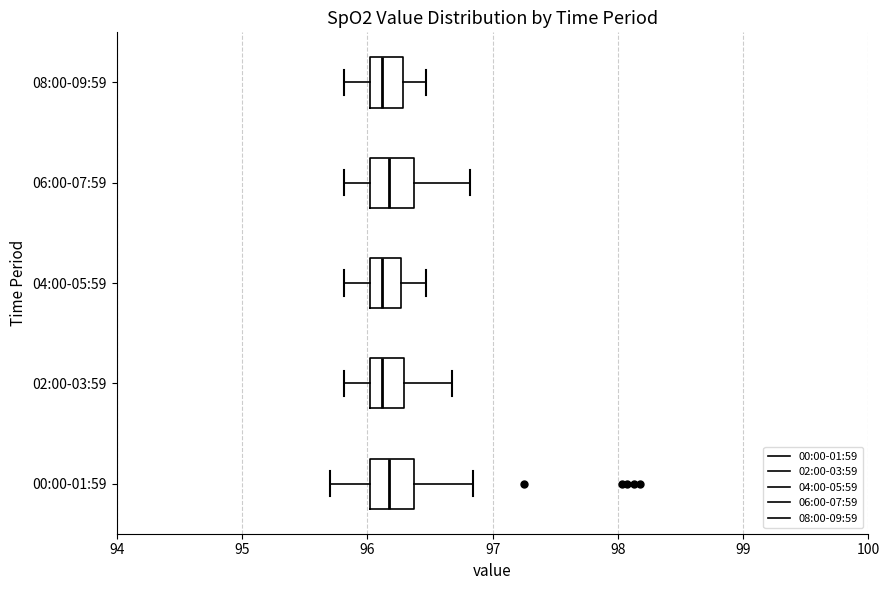

Reading bottom to top, read every box against the x-axis: the position of its median line, the range the box covers, and the ends of its whiskers. The values are not printed on the chart, so give them approximately, as read against the axis.

00:00-01:59: median 96.2, box 96.0 to 96.4, whiskers 95.7 to 96.8
02:00-03:59: median 96.1, box 96.0 to 96.3, whiskers 95.8 to 96.7
04:00-05:59: median 96.1, box 96.0 to 96.3, whiskers 95.8 to 96.5
06:00-07:59: median 96.2, box 96.0 to 96.4, whiskers 95.8 to 96.8
08:00-09:59: median 96.1, box 96.0 to 96.3, whiskers 95.8 to 96.5